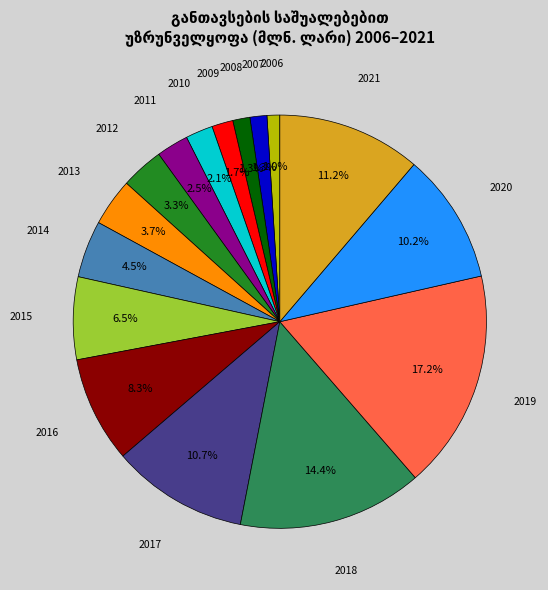

How many slices are in this pie chart?

16